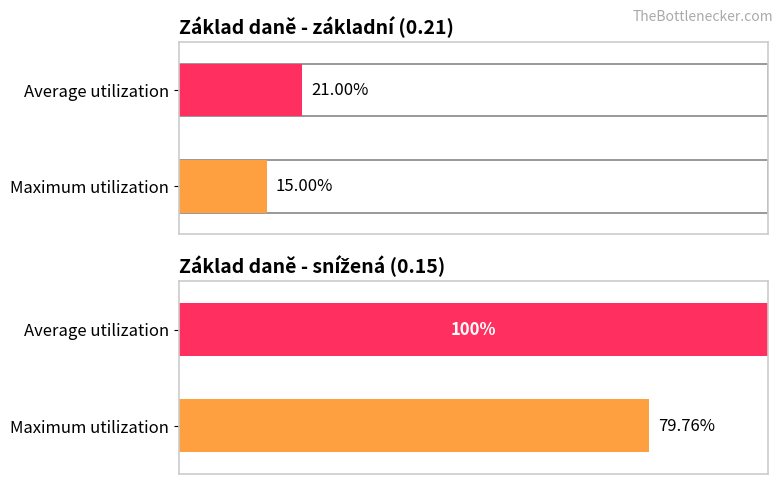

Rank the series by their maximum value, from highest to lowest.

Average utilization, Maximum utilization